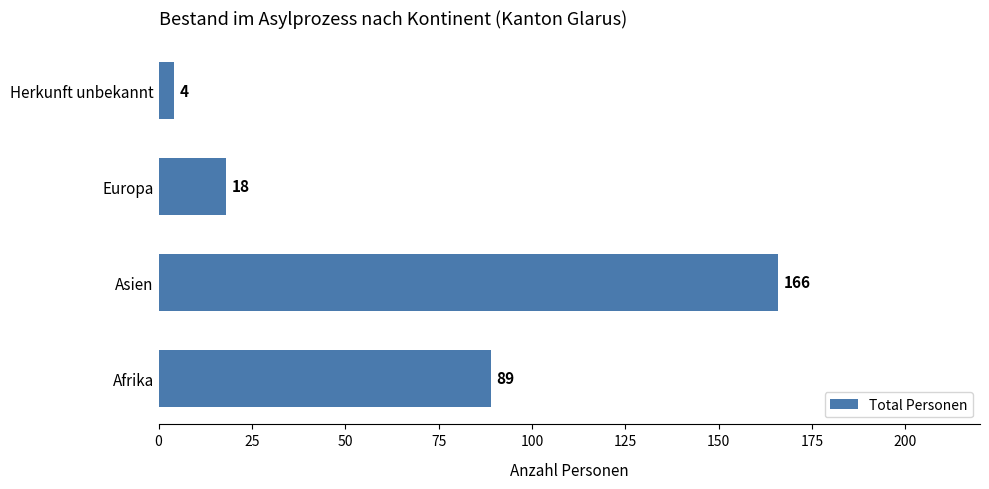

What is the change in value from Europa to Herkunft unbekannt?

-14